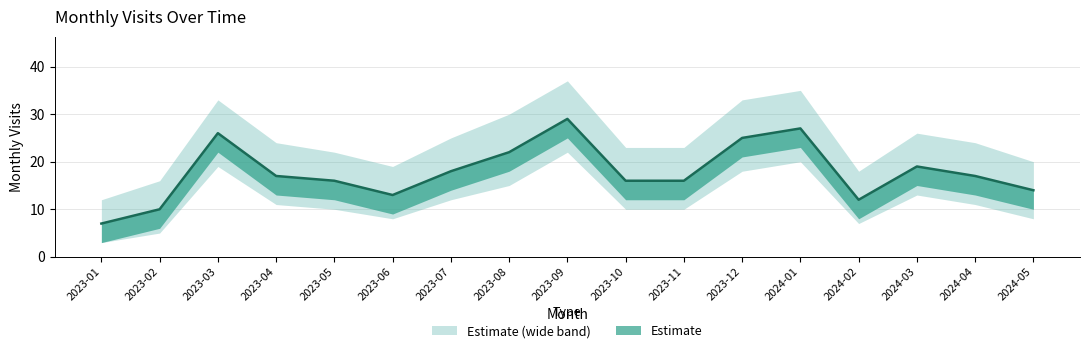

True or false: the data shows 16 at 2023-10.

True